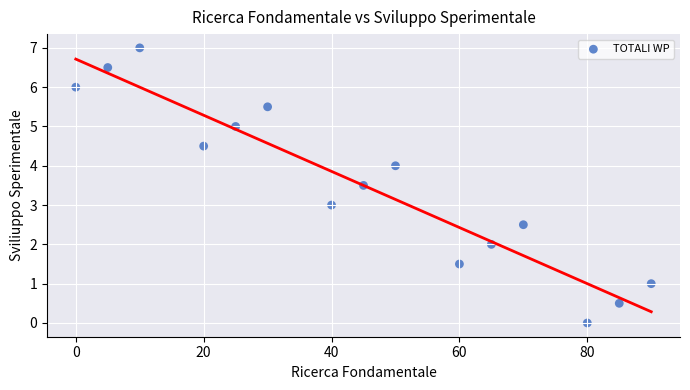

What is the range of Y values (max minus min)?

7.0